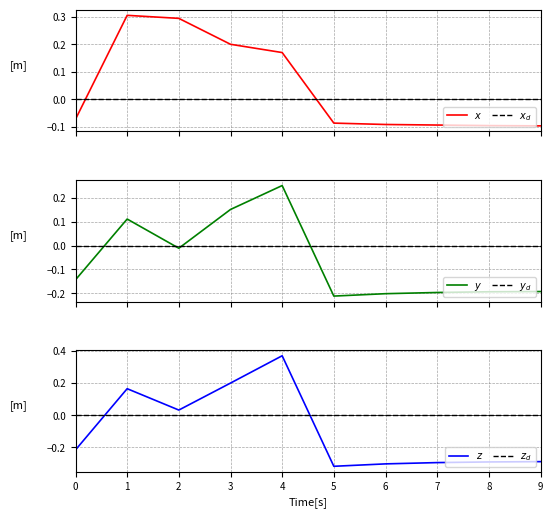

The $x$ series shows -0.1 at 7. True or false?

False